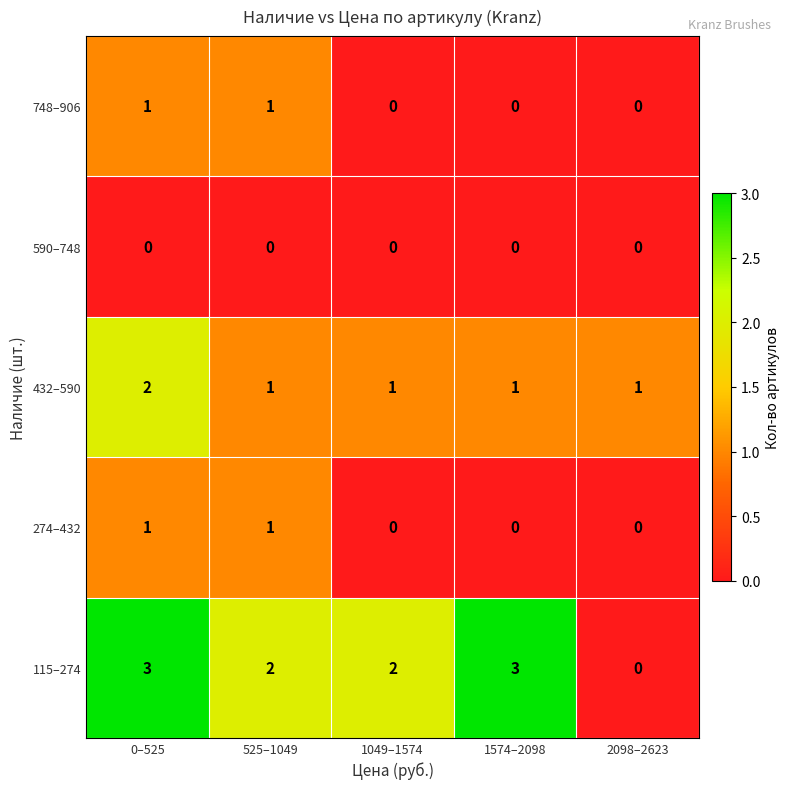

Reading right to left, list all the values displayed in this chart.

748–906: 2098–2623=0	1574–2098=0	1049–1574=0	525–1049=1	0–525=1
590–748: 2098–2623=0	1574–2098=0	1049–1574=0	525–1049=0	0–525=0
432–590: 2098–2623=1	1574–2098=1	1049–1574=1	525–1049=1	0–525=2
274–432: 2098–2623=0	1574–2098=0	1049–1574=0	525–1049=1	0–525=1
115–274: 2098–2623=0	1574–2098=3	1049–1574=2	525–1049=2	0–525=3